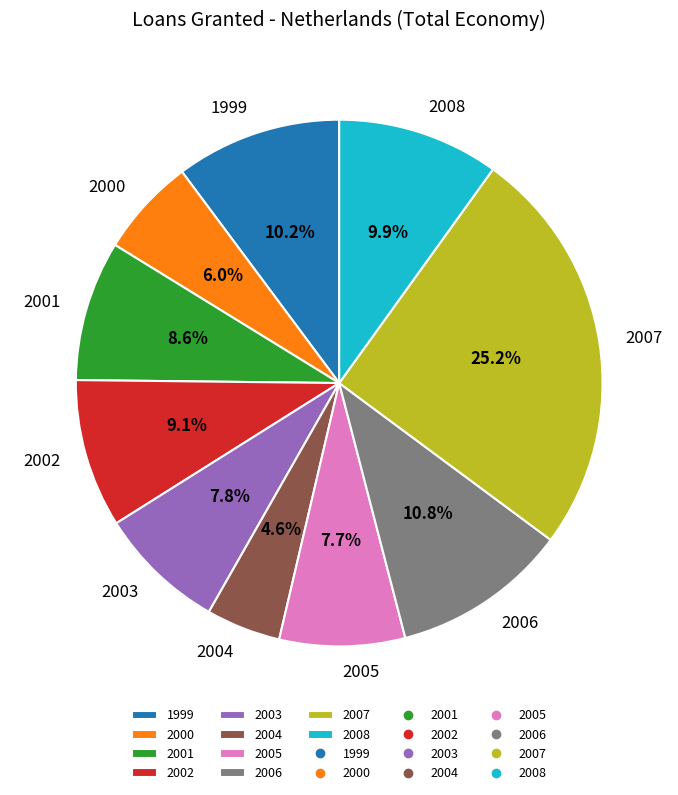

To the nearest percent, what is the difference between the largest and smallest slice percentages?

21%